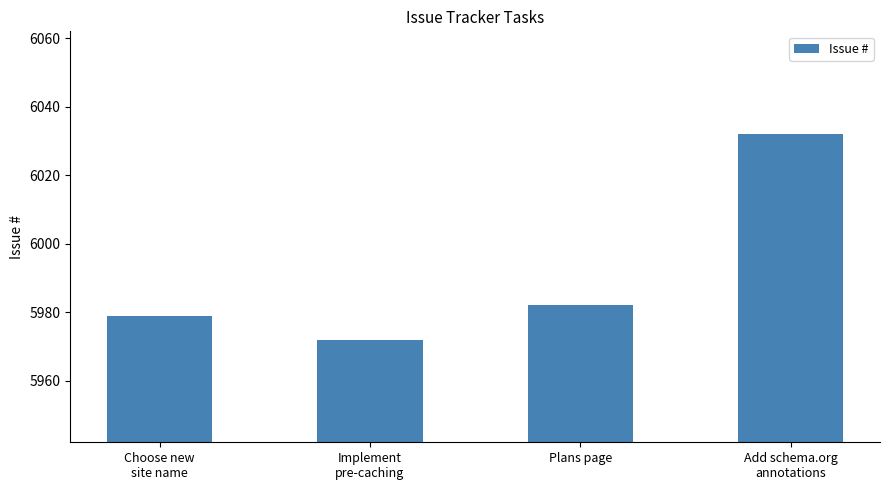

At which label is the value closest to 6002?

Plans page